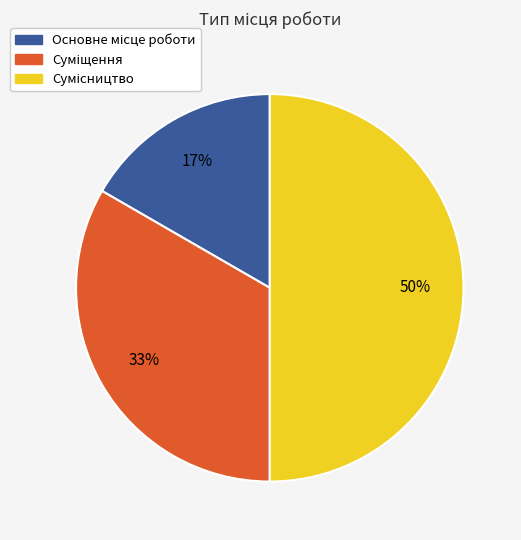

To the nearest percent, what is the average slice percentage?

33%